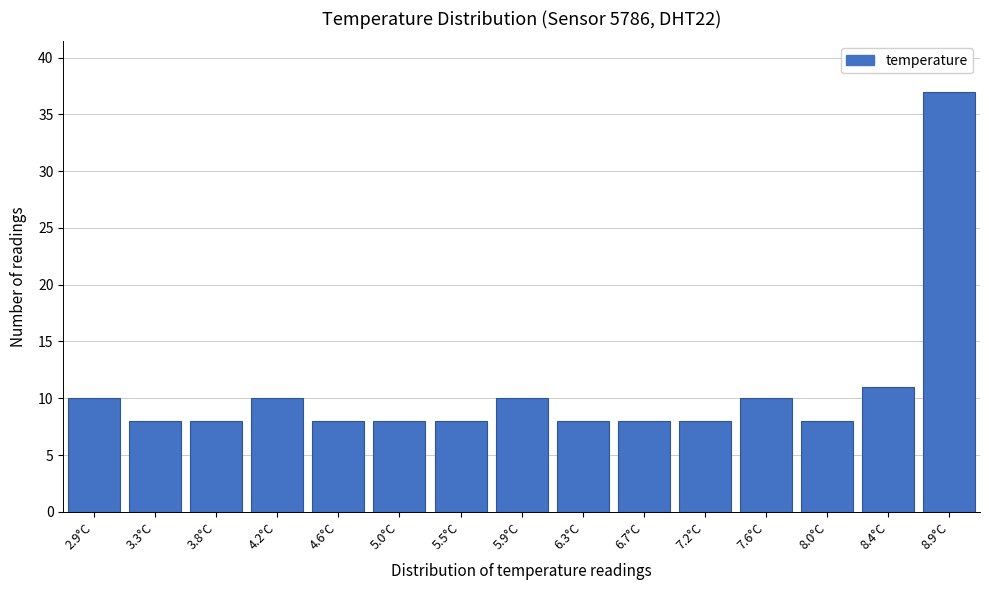

Reading right to left, list all the values displayed in this chart.

8.9°C=37	8.4°C=11	8.0°C=8	7.6°C=10	7.2°C=8	6.7°C=8	6.3°C=8	5.9°C=10	5.5°C=8	5.0°C=8	4.6°C=8	4.2°C=10	3.8°C=8	3.3°C=8	2.9°C=10